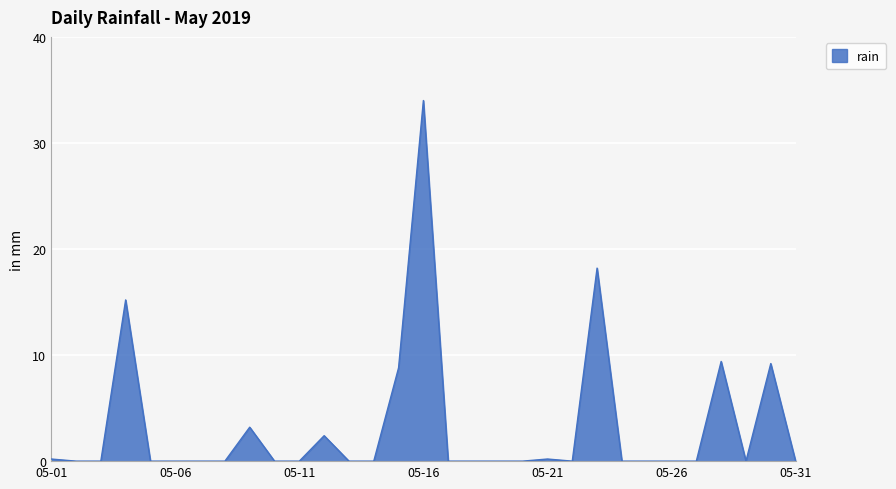

What is the greatest value displayed?

34.0